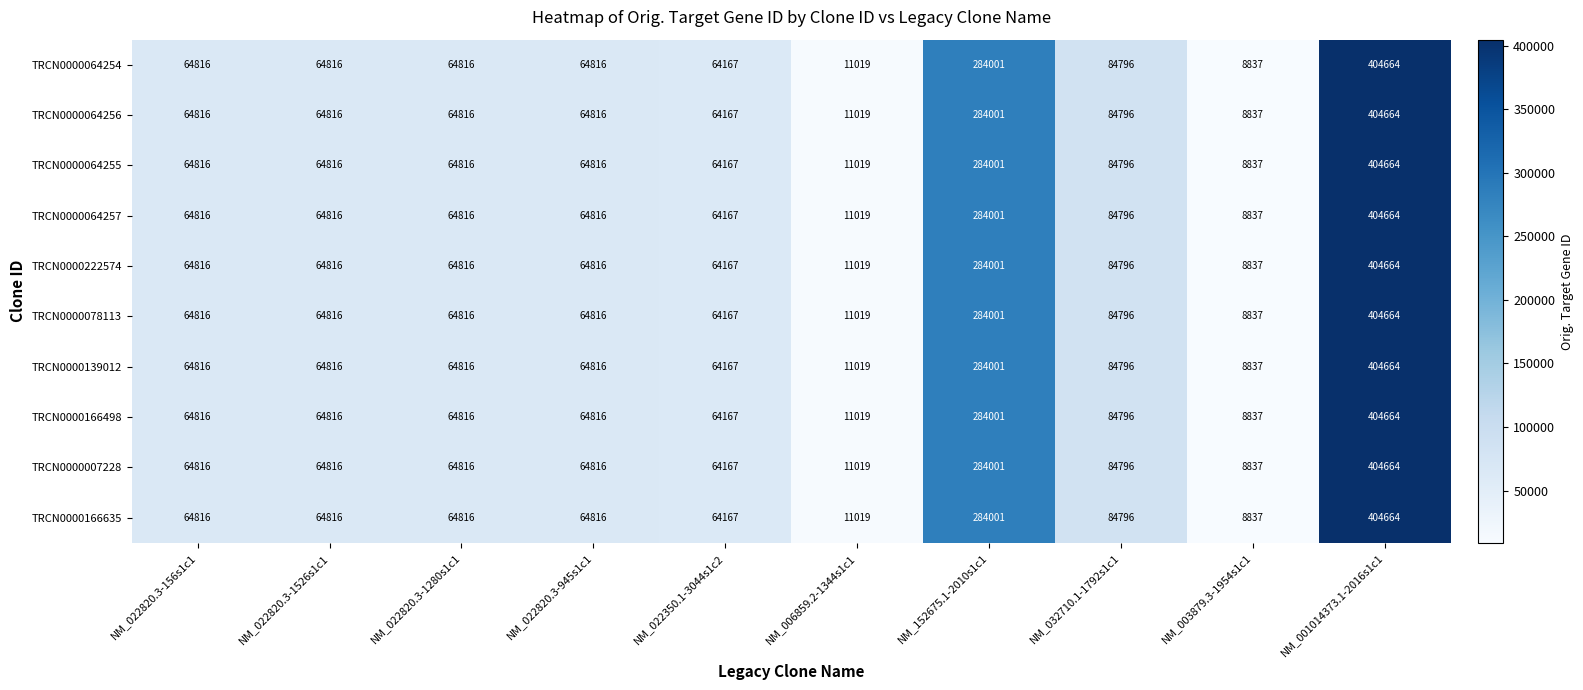

What is the difference between the maximum and minimum values in the TRCN0000222574 series?

395827